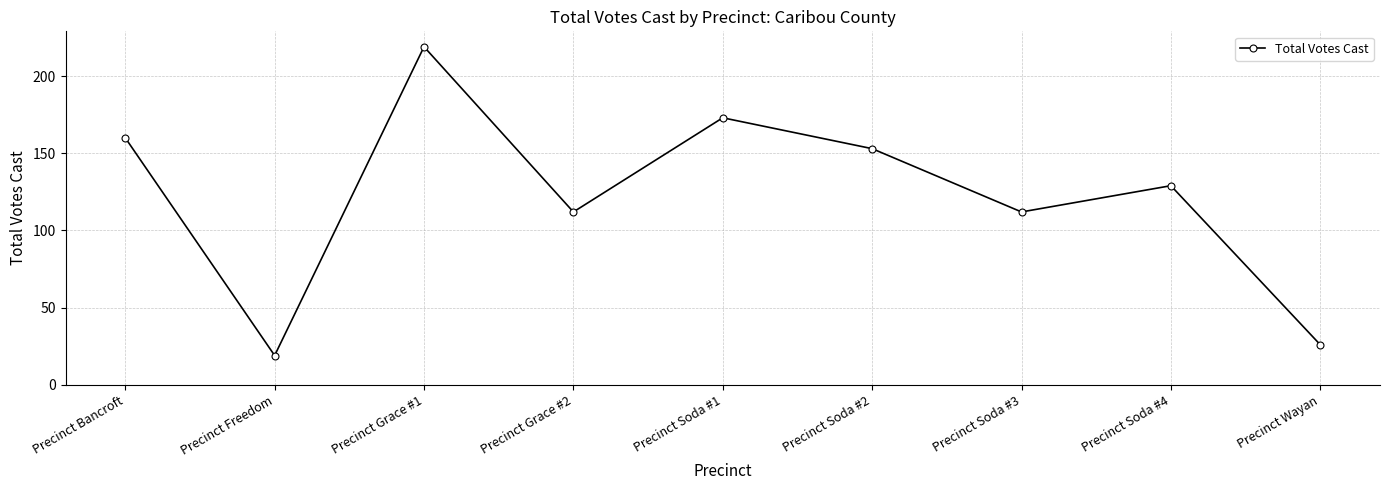

What is the difference between the maximum and minimum values?

200